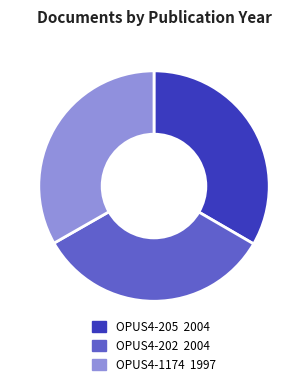

How many slices are in this pie chart?

3